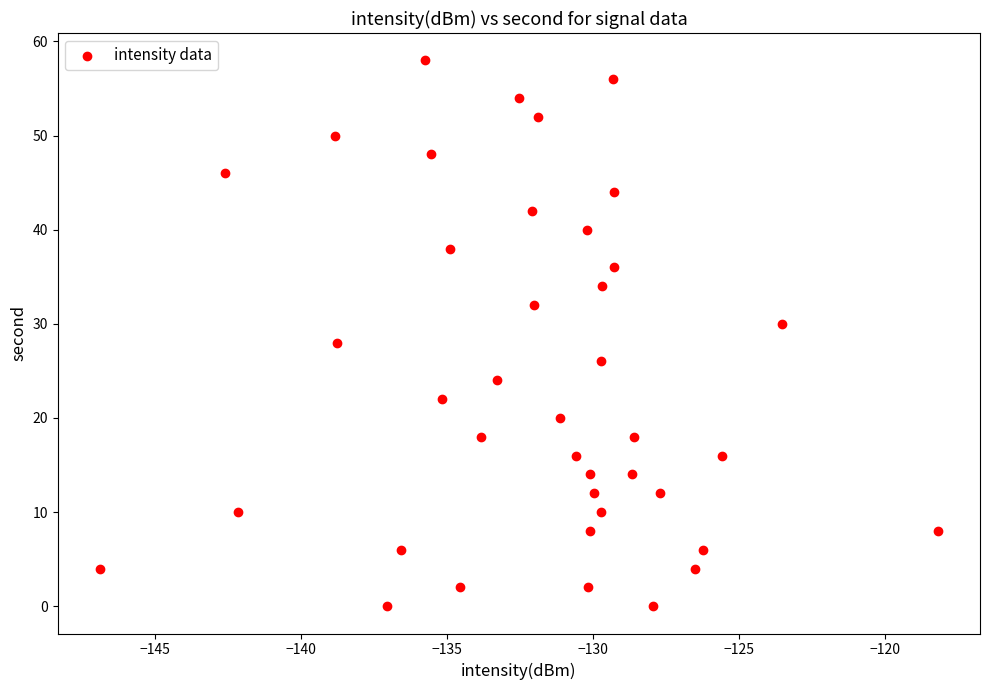

What is the range of Y values (max minus min)?

58